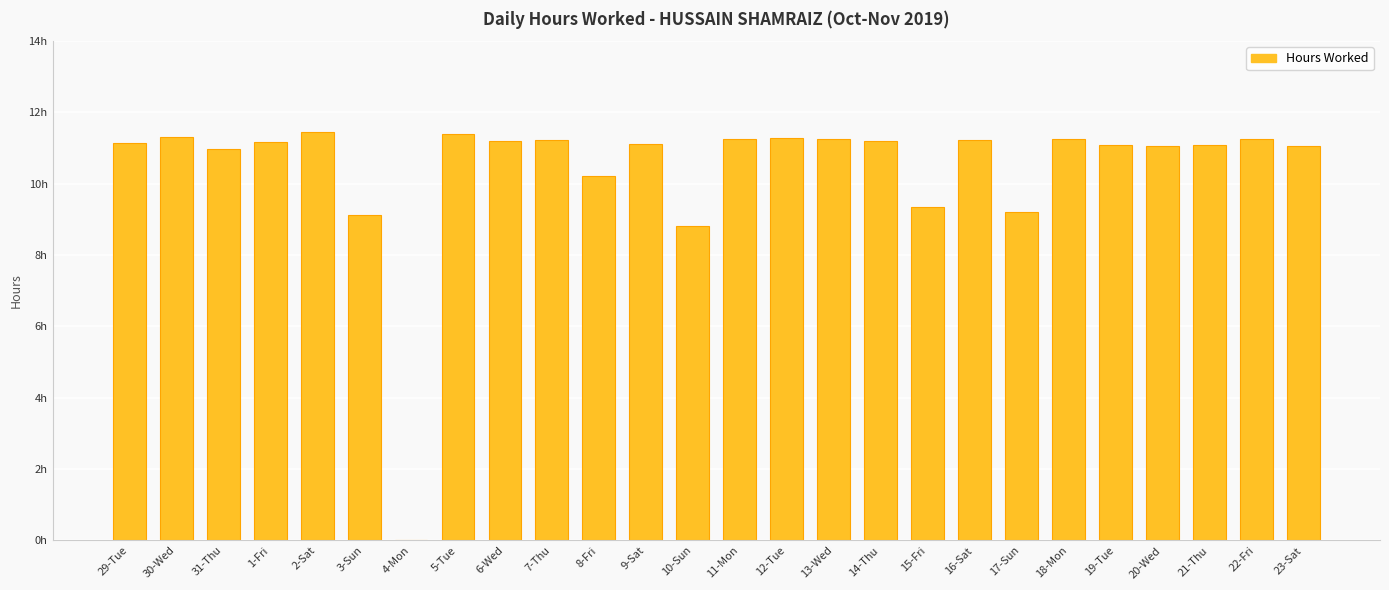

List the labels in order of value, largest first.

2-Sat, 5-Tue, 30-Wed, 12-Tue, 22-Fri, 13-Wed, 18-Mon, 11-Mon, 7-Thu, 16-Sat, 6-Wed, 14-Thu, 1-Fri, 29-Tue, 9-Sat, 19-Tue, 21-Thu, 20-Wed, 23-Sat, 31-Thu, 8-Fri, 15-Fri, 17-Sun, 3-Sun, 10-Sun, 4-Mon